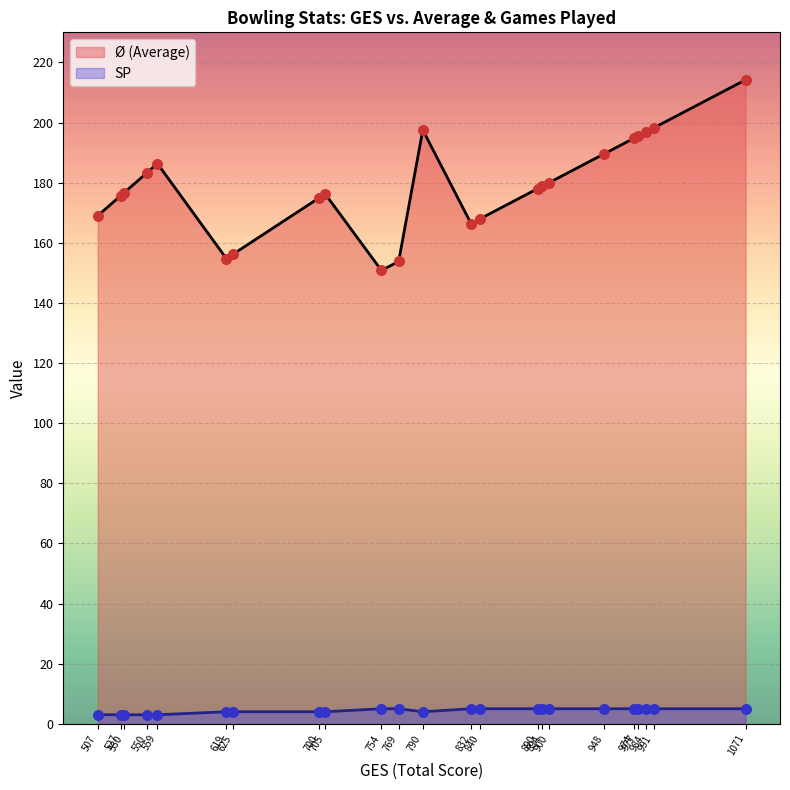

What are all the series names shown in the legend?

Ø (Average), SP